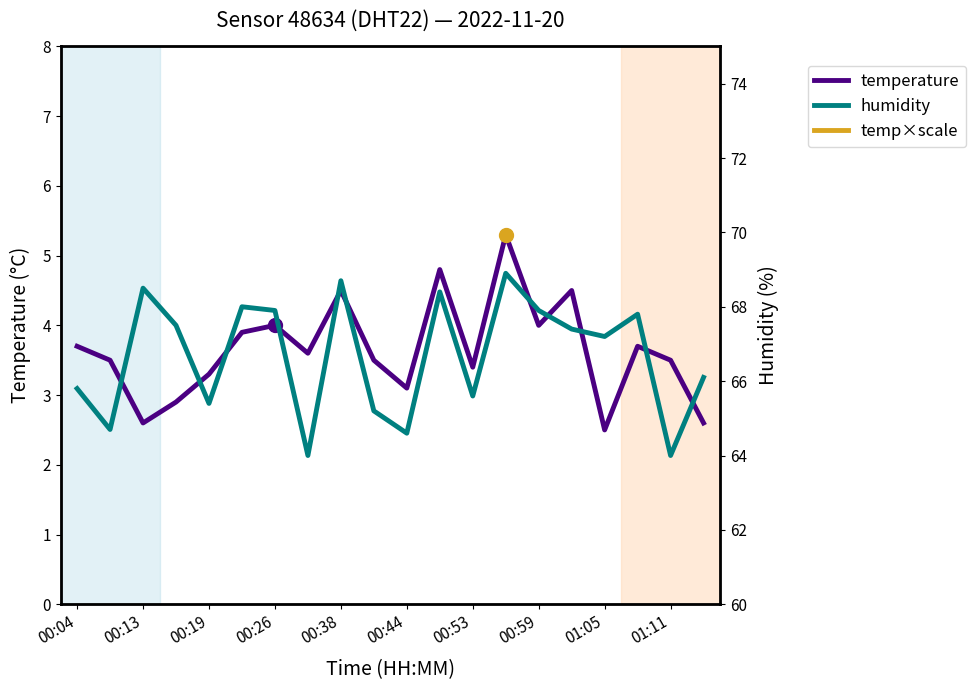

The value of temperature at 00:19 is 3.3. True or false?

True